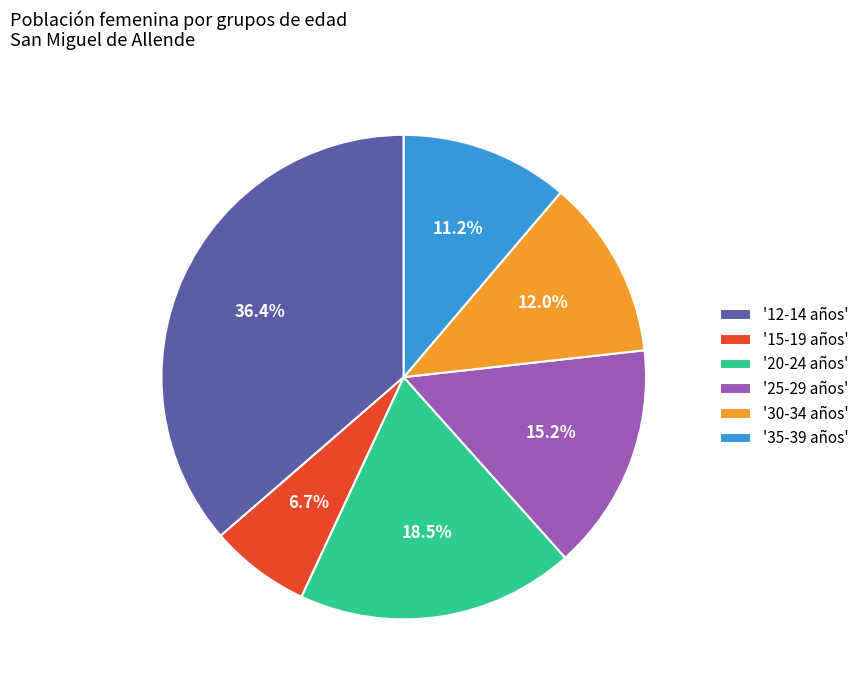

Does any single category account for the majority?

No